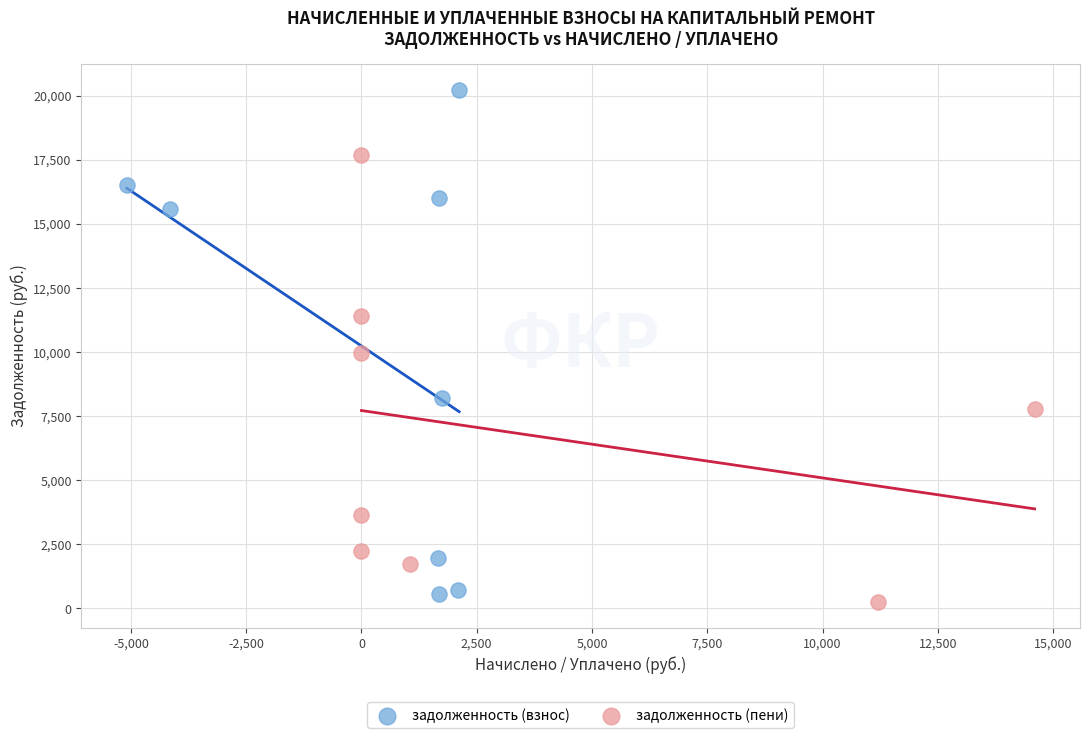

Which series contains the lowest Y value?

задолженность (пени)